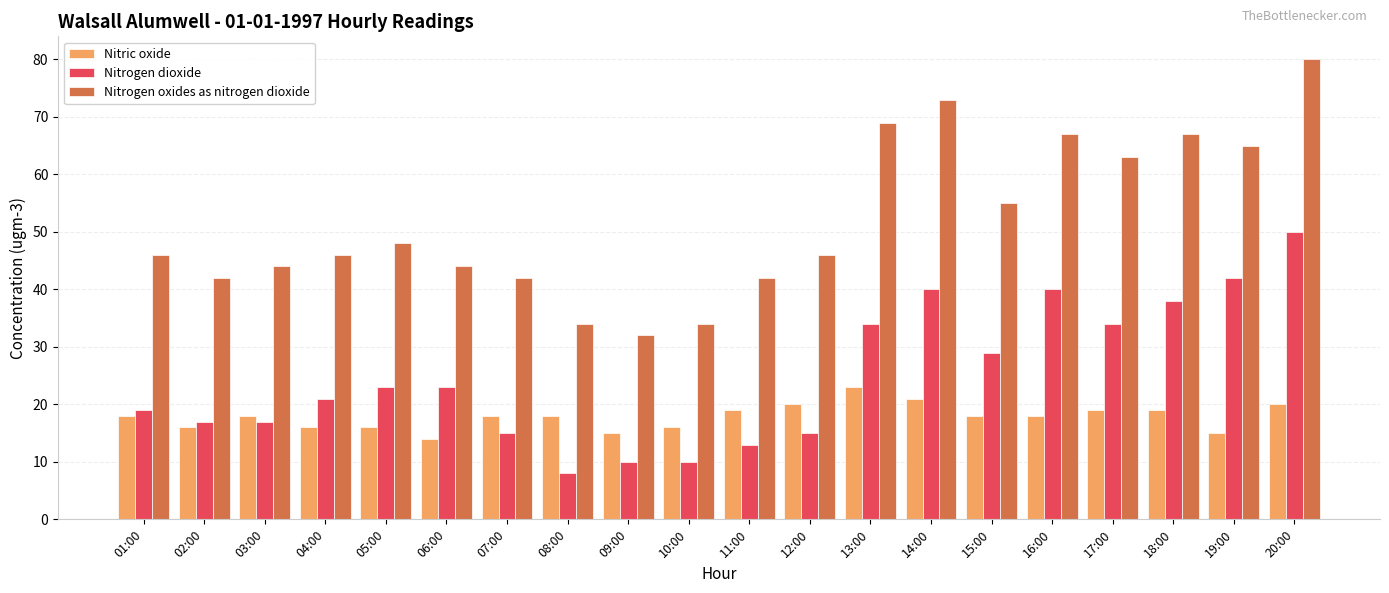

True or false: Nitrogen dioxide has a value of 11 at 08:00.

False